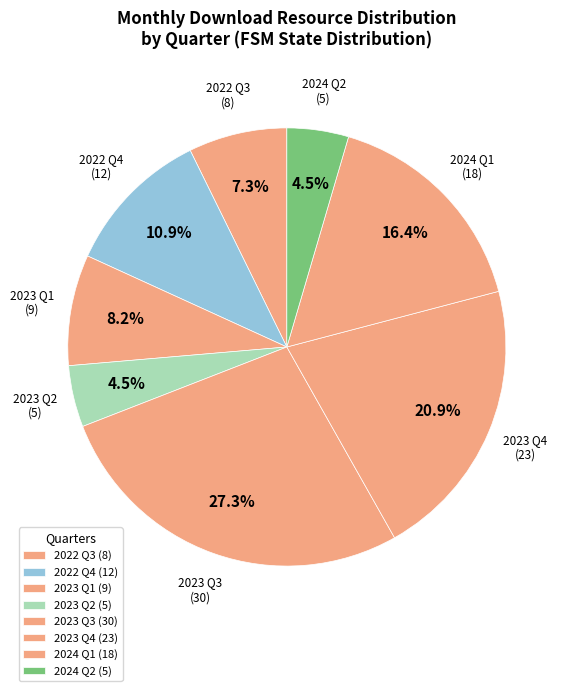

Combined, what portion of the pie is 2023 Q1 and 2023 Q2?

12.7%